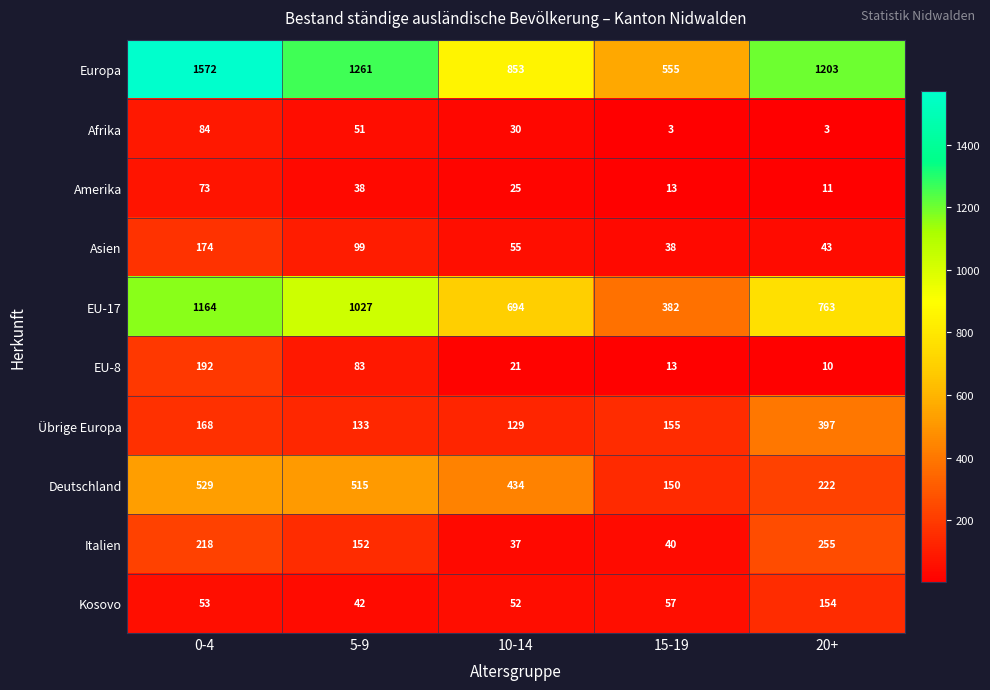

How many values in the Kosovo series are below 53?

2